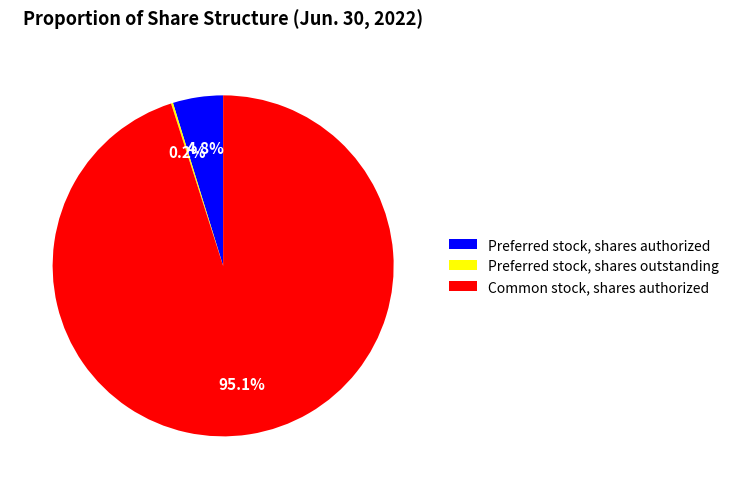

Does Common stock, shares authorized represent more than half of the total?

Yes